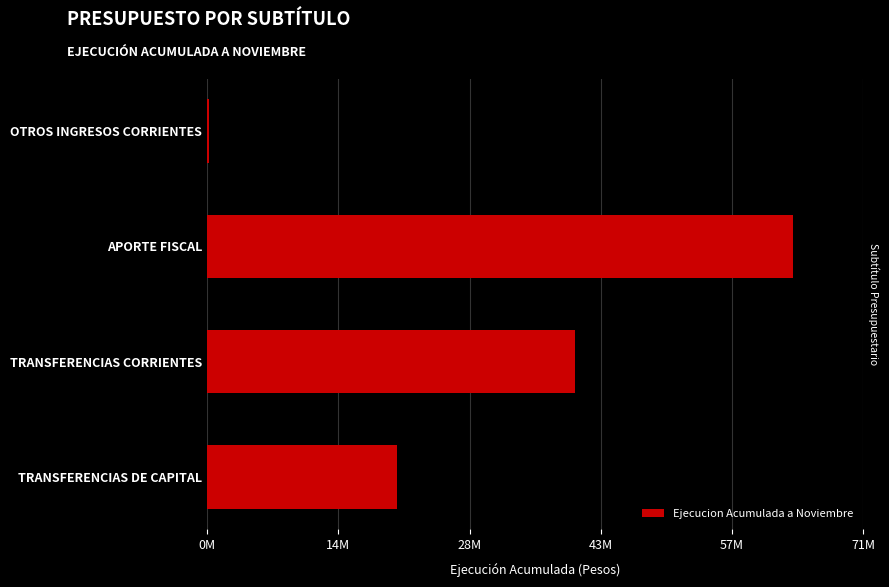

What is the sum of all values?

124232670